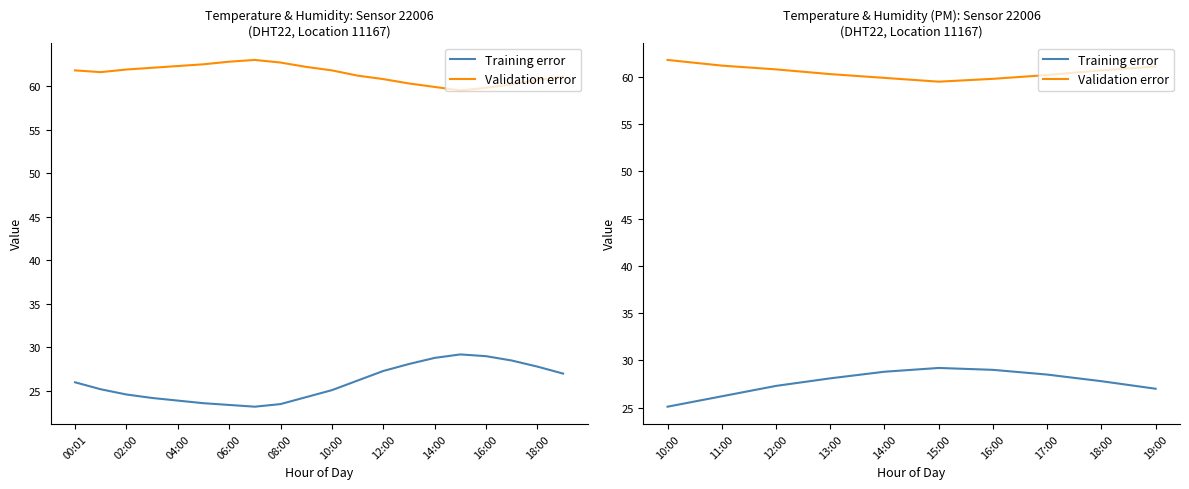

Between 10:00 and 11:00, which series saw the biggest shift?

Training error